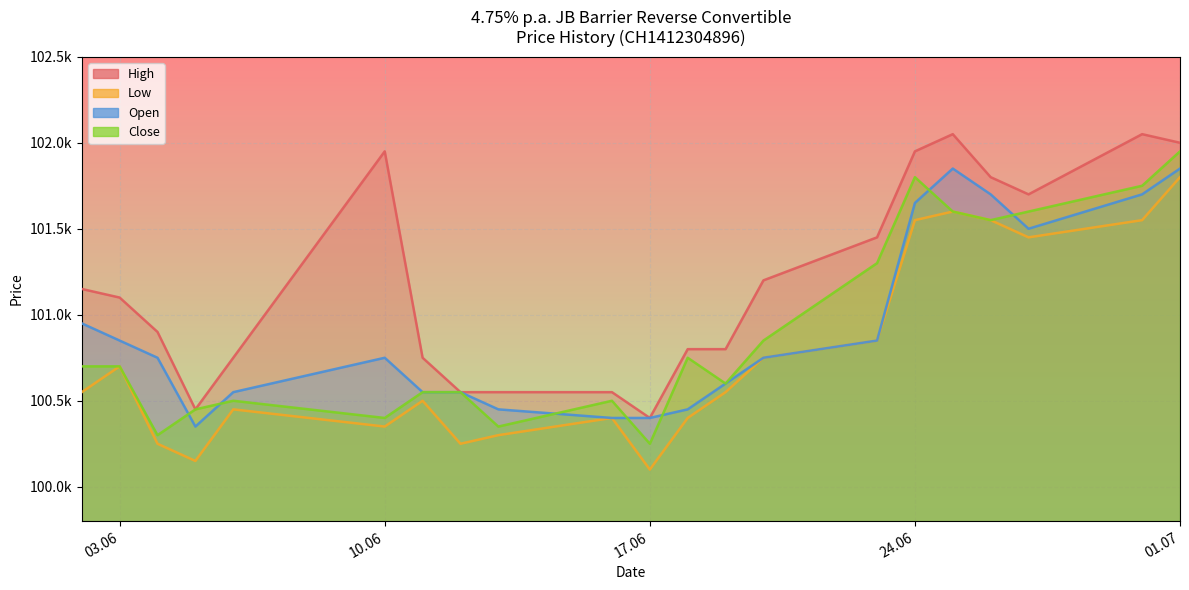

List the series in order of their peak value, highest first.

High, Close, Open, Low